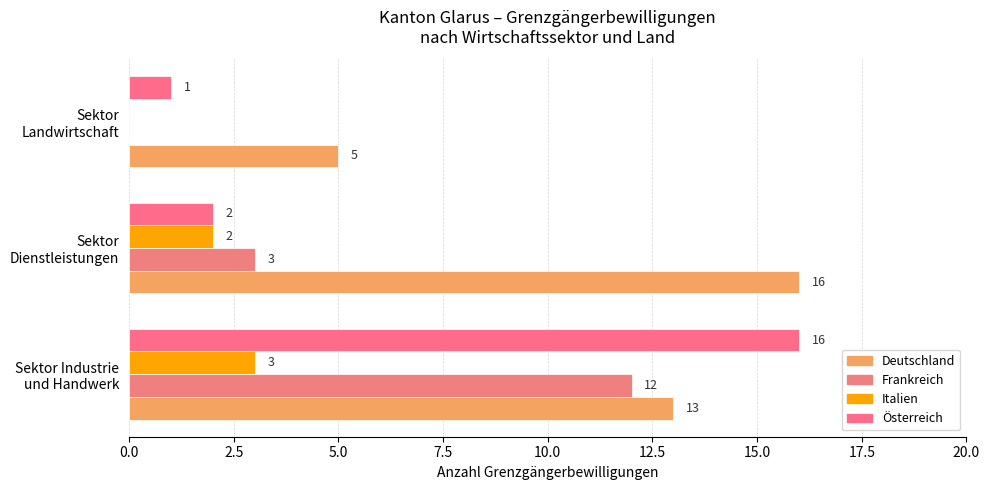

What position from the left is Sektor Dienstleistungen?

2